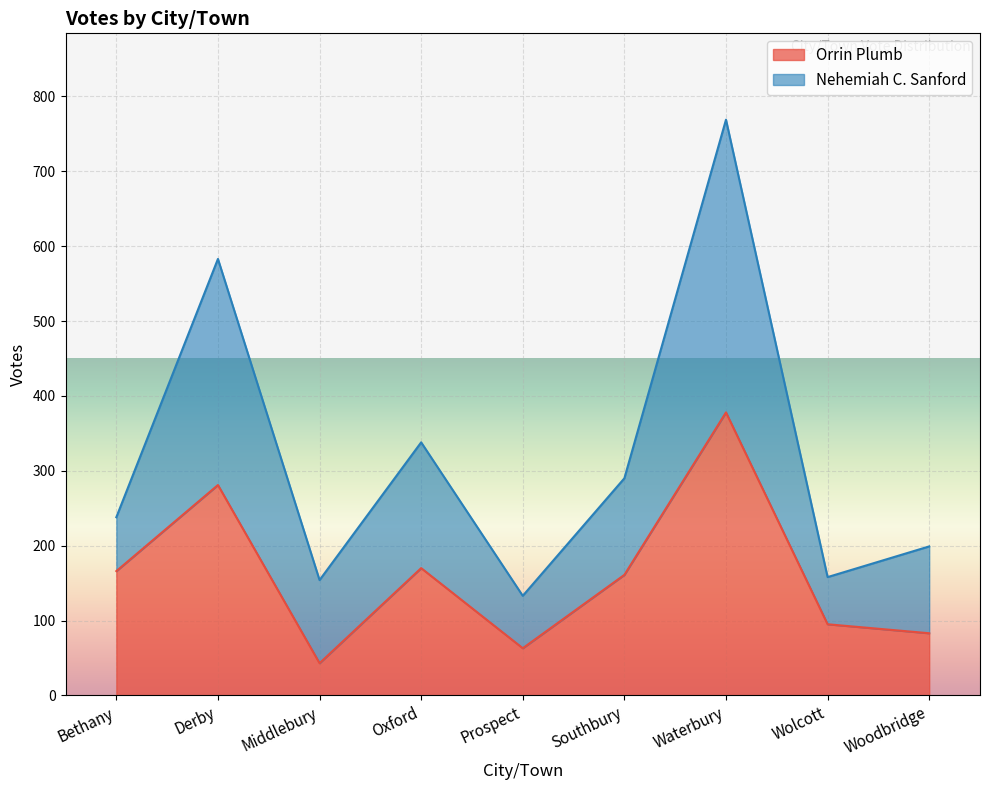

True or false: there are more than 1 points higher than both neighbors.

True